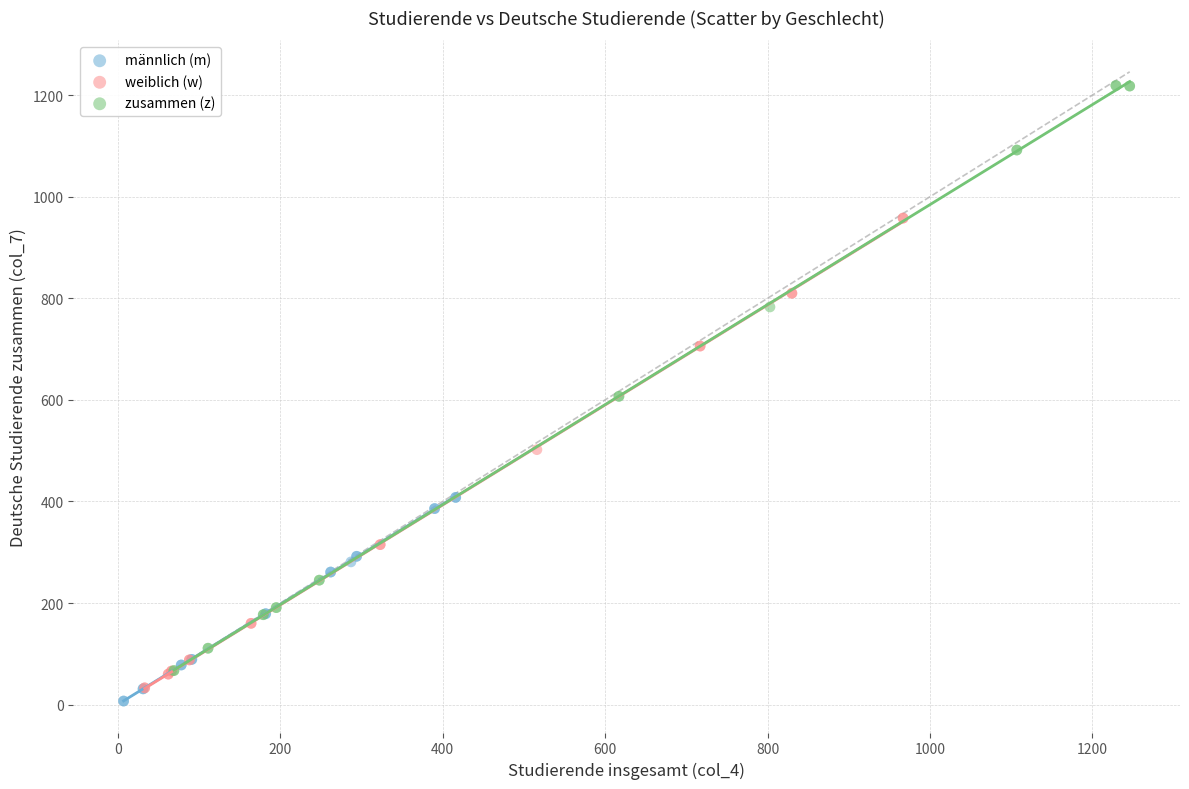

Which series has the widest spread of Y values?

zusammen (z)